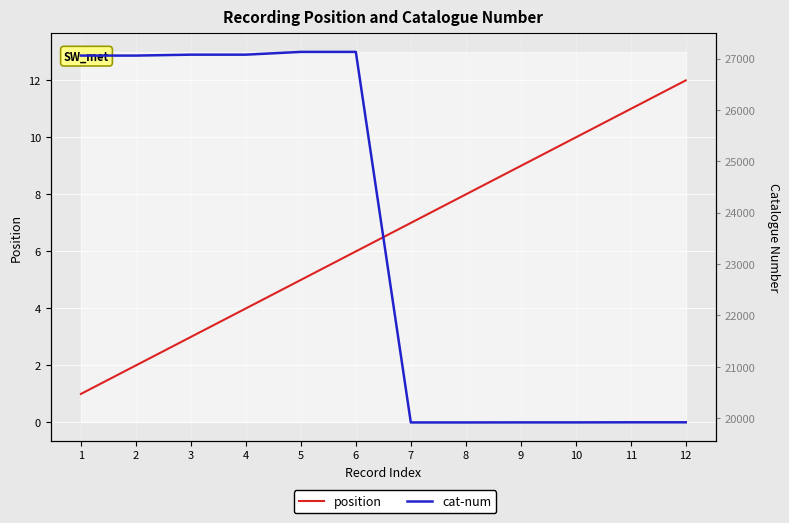

At which label does cat-num first exceed 27059?

3